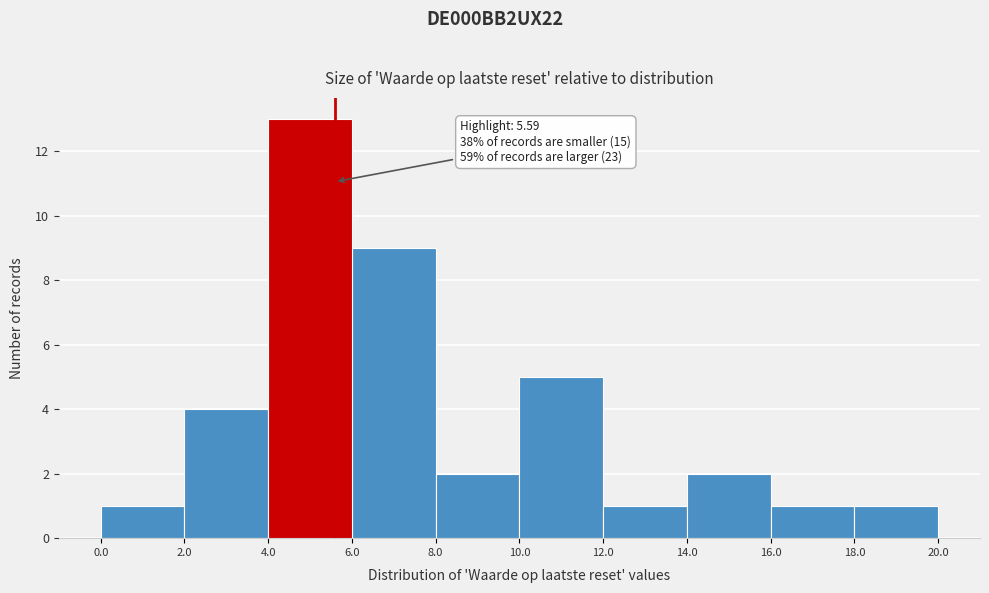

Which range on the x-axis has the tallest bar?

4.0 to 6.0